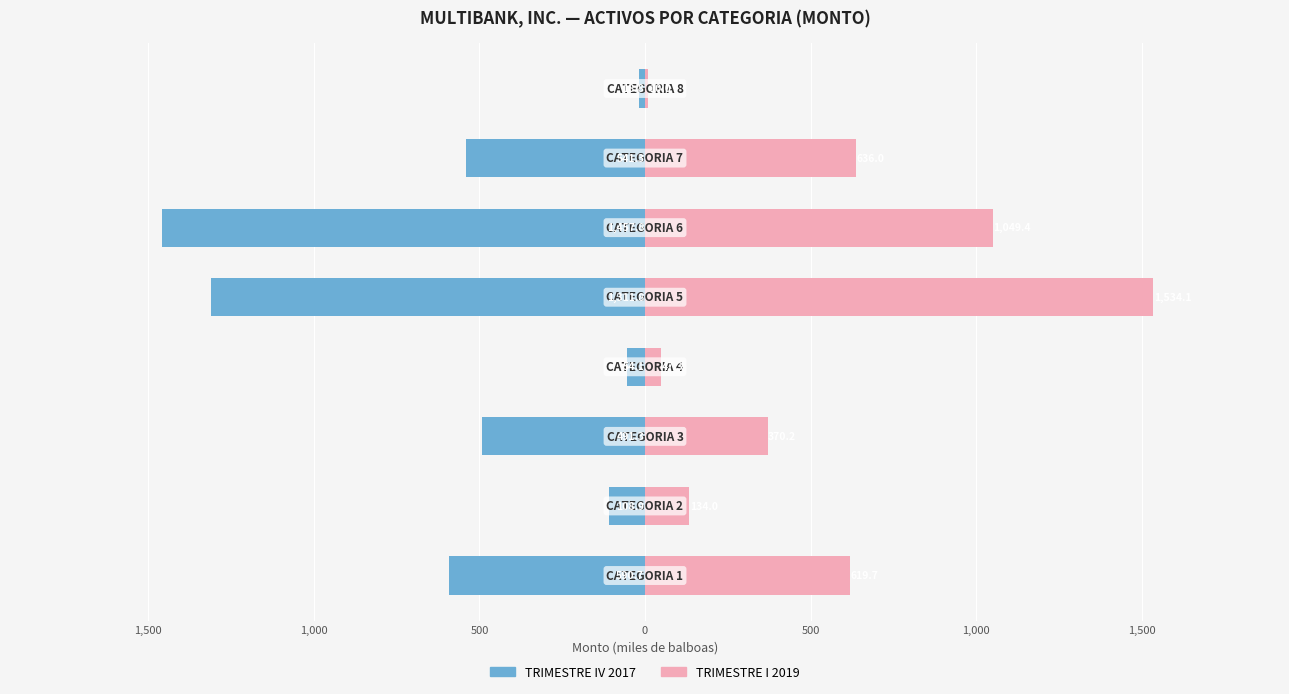

Reading left to right, extract all data points from this chart.

TRIMESTRE IV 2017: -590.7	-108.9	-491.3	-54.1	-1311.8	-1457.8	-541.3	-18.8
TRIMESTRE I 2019: 619.7	134.0	370.2	47.3	1534.1	1049.4	636.0	10.0